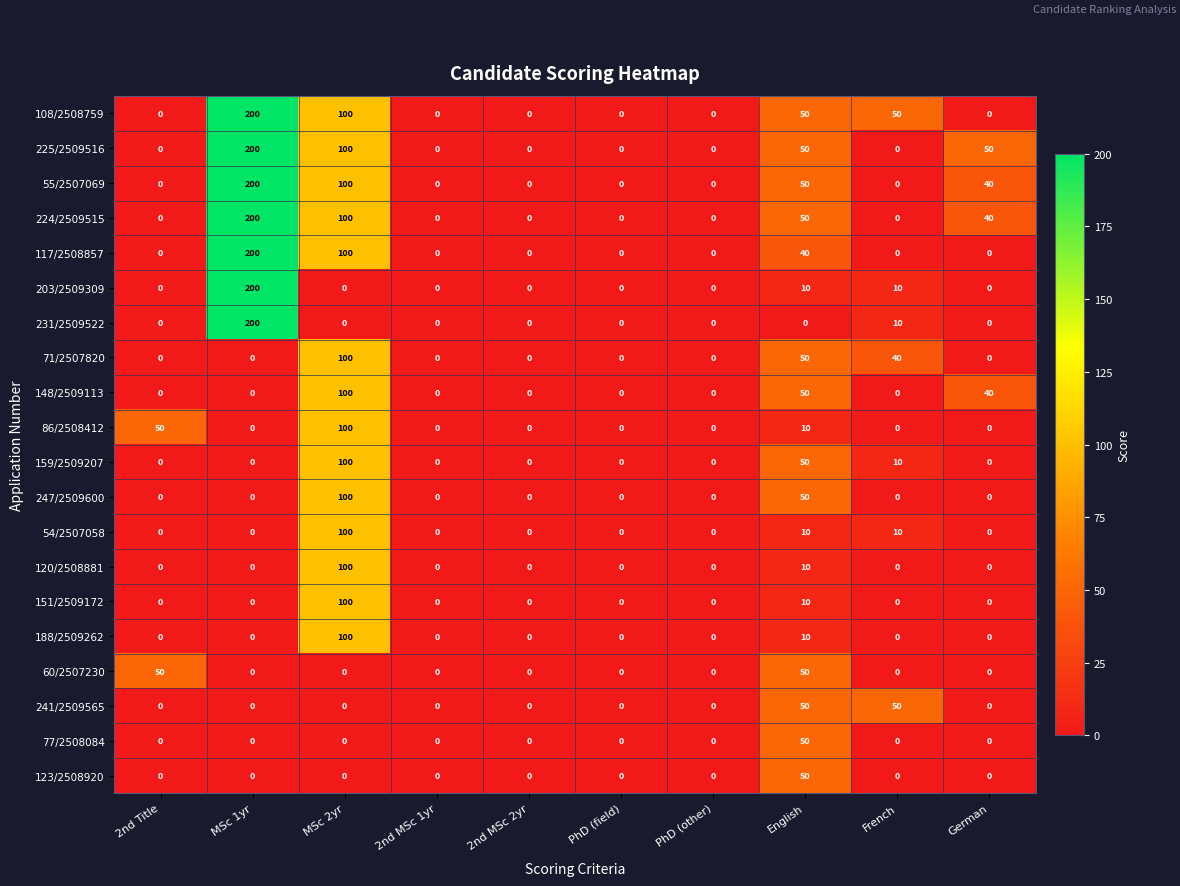

True or false: 77/2508084 has a value of 31 at MSc 2yr.

False